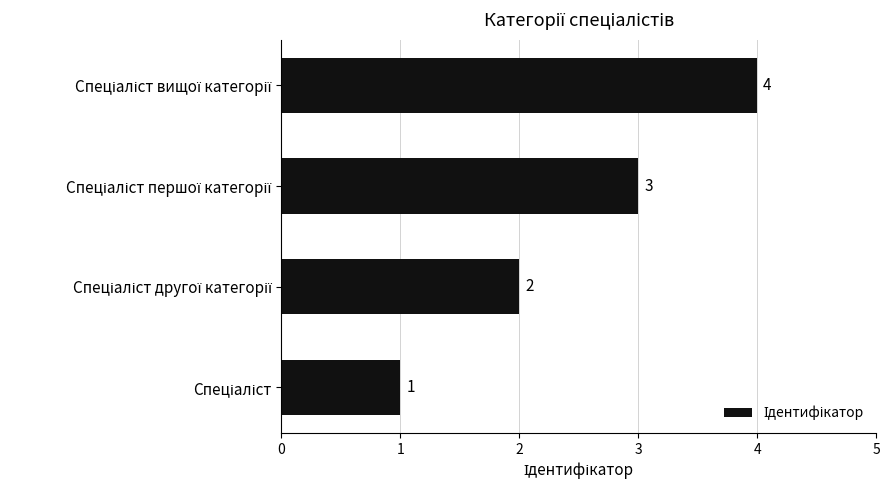

What is the difference between the maximum and minimum values?

3